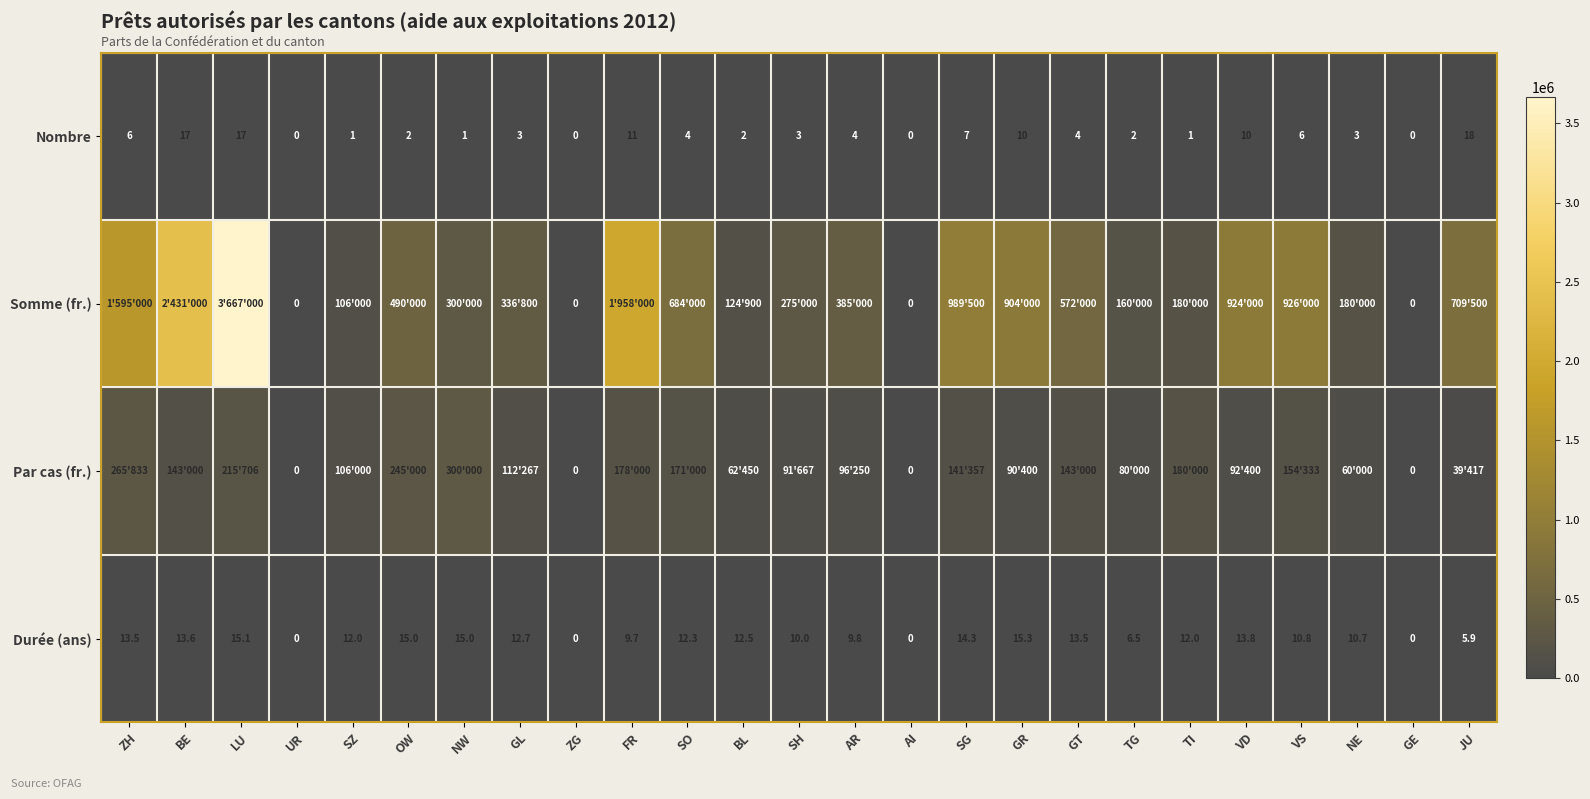

Is it true that Nombre equals 0.0 at ZG?

True